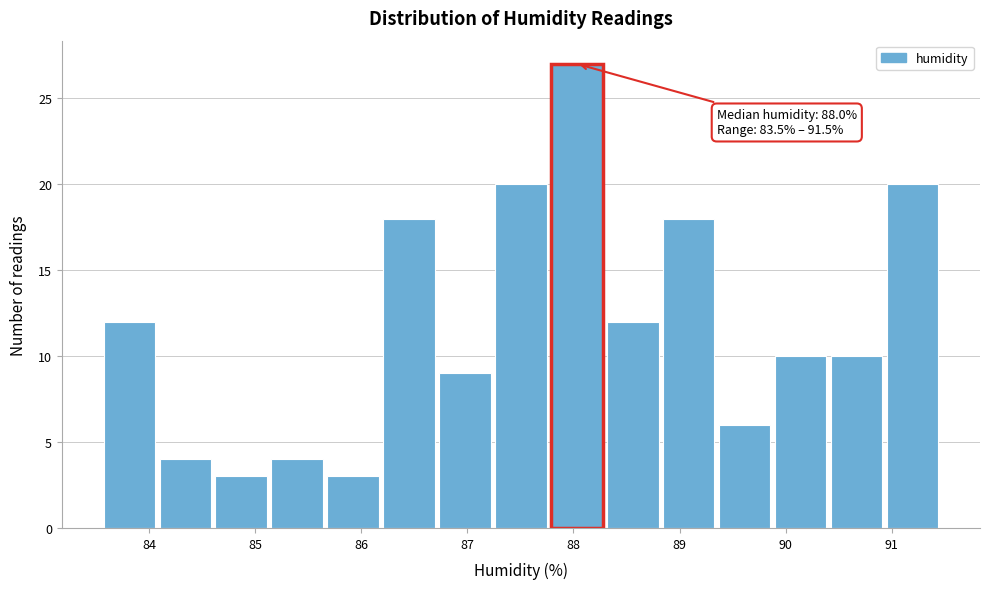

Which range on the x-axis has the tallest bar?

87.8 to 88.3